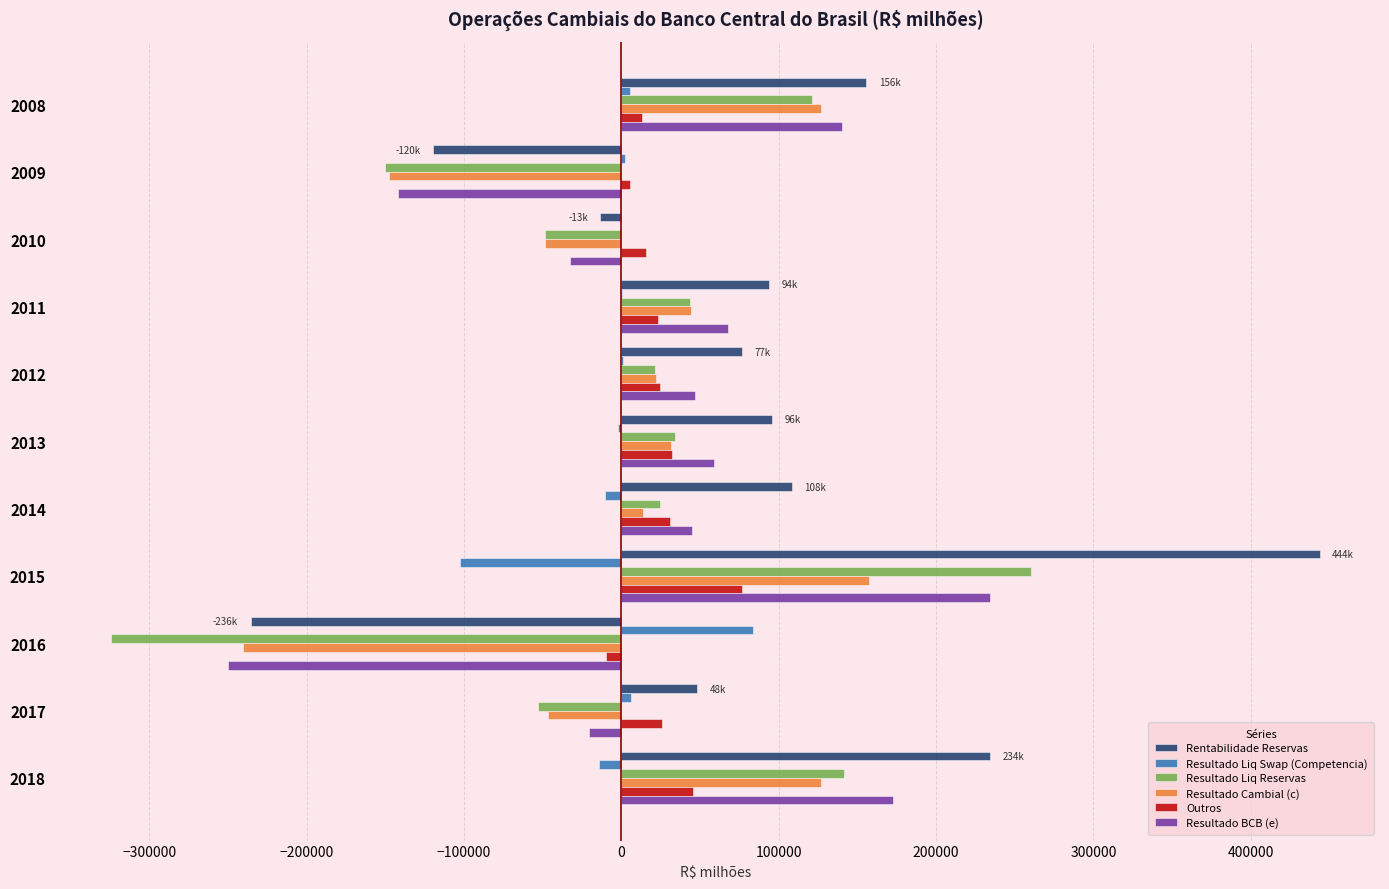

What is the sum of all Rentabilidade Reservas values?

886634.7